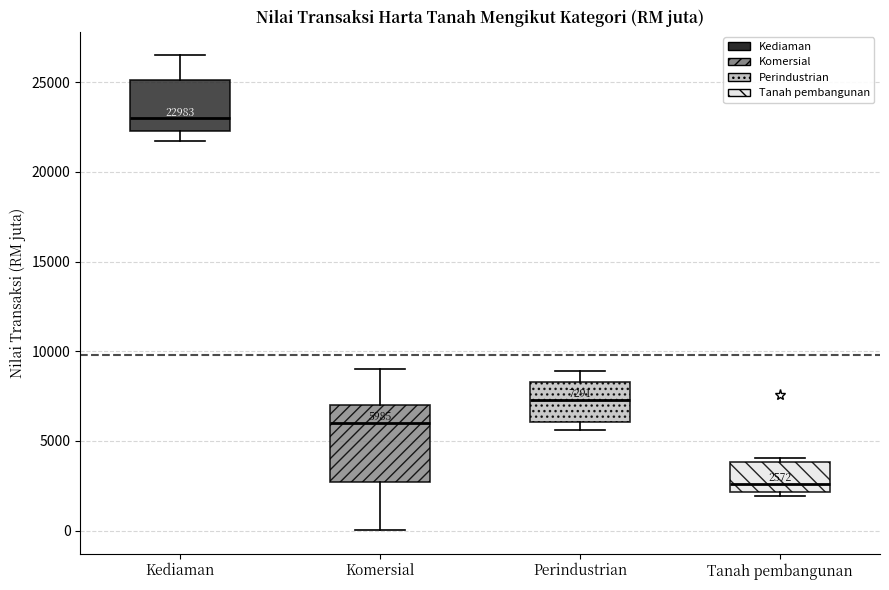

Comparing the boxes themselves (not the whiskers), which one is the tallest?

Komersial